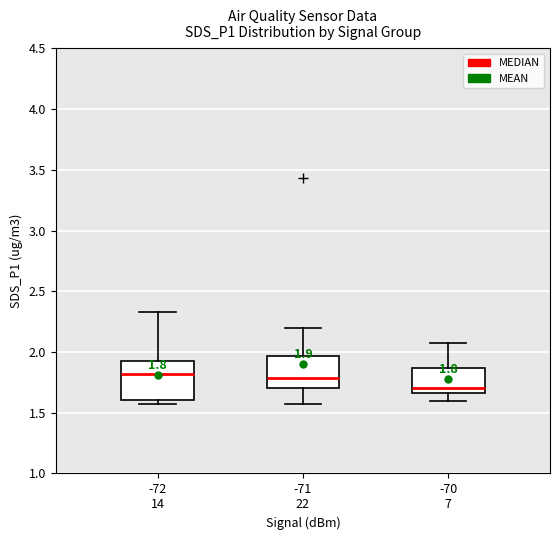

Which box has the lowest median line?

-70 7